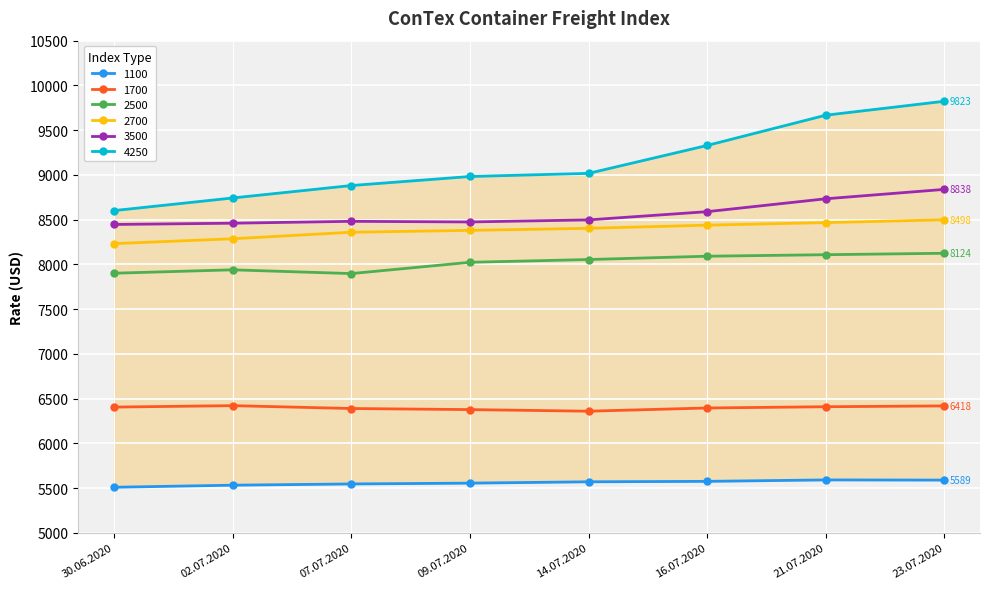

True or false: 2500 and 2700 intersect in this chart.

False